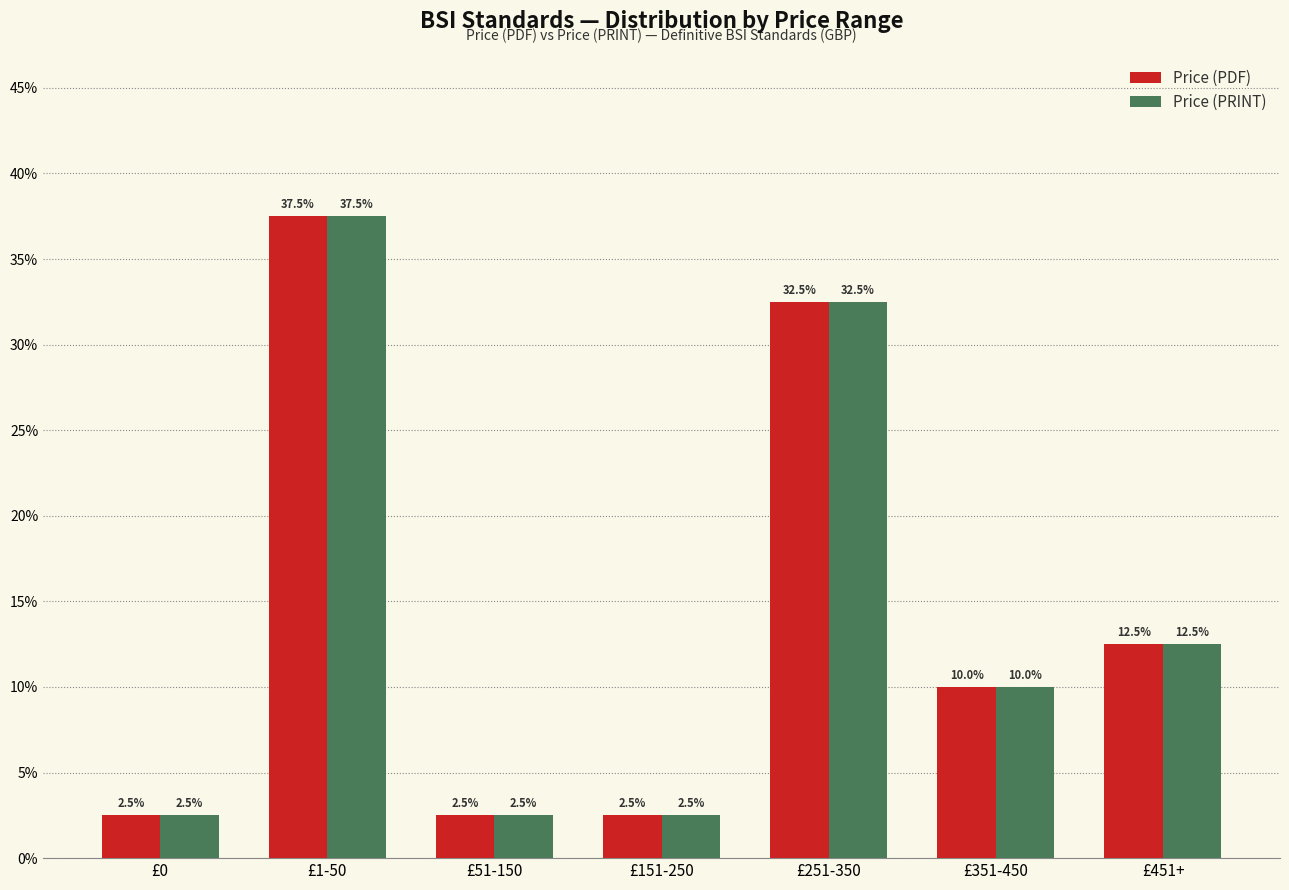

What is the approximate value of Price (PDF) at £1-50?

37.5